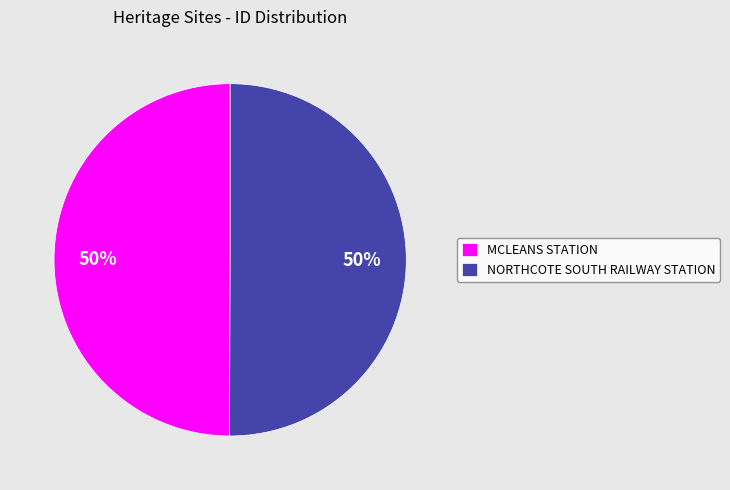

Combined, do NORTHCOTE SOUTH RAILWAY STATION and MCLEANS STATION account for over 50%?

Yes